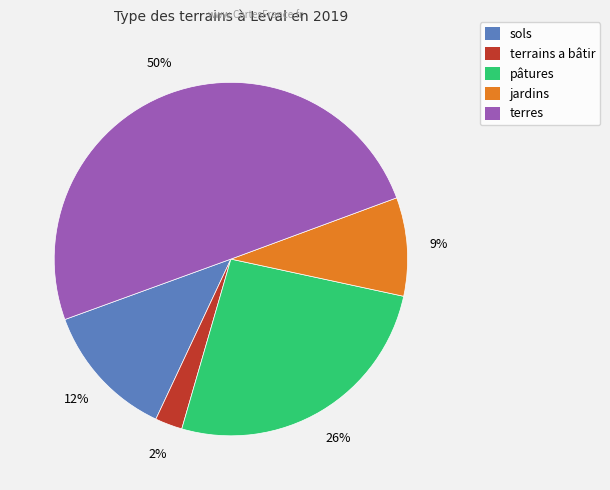

To the nearest percent, what is the average slice percentage?

20%